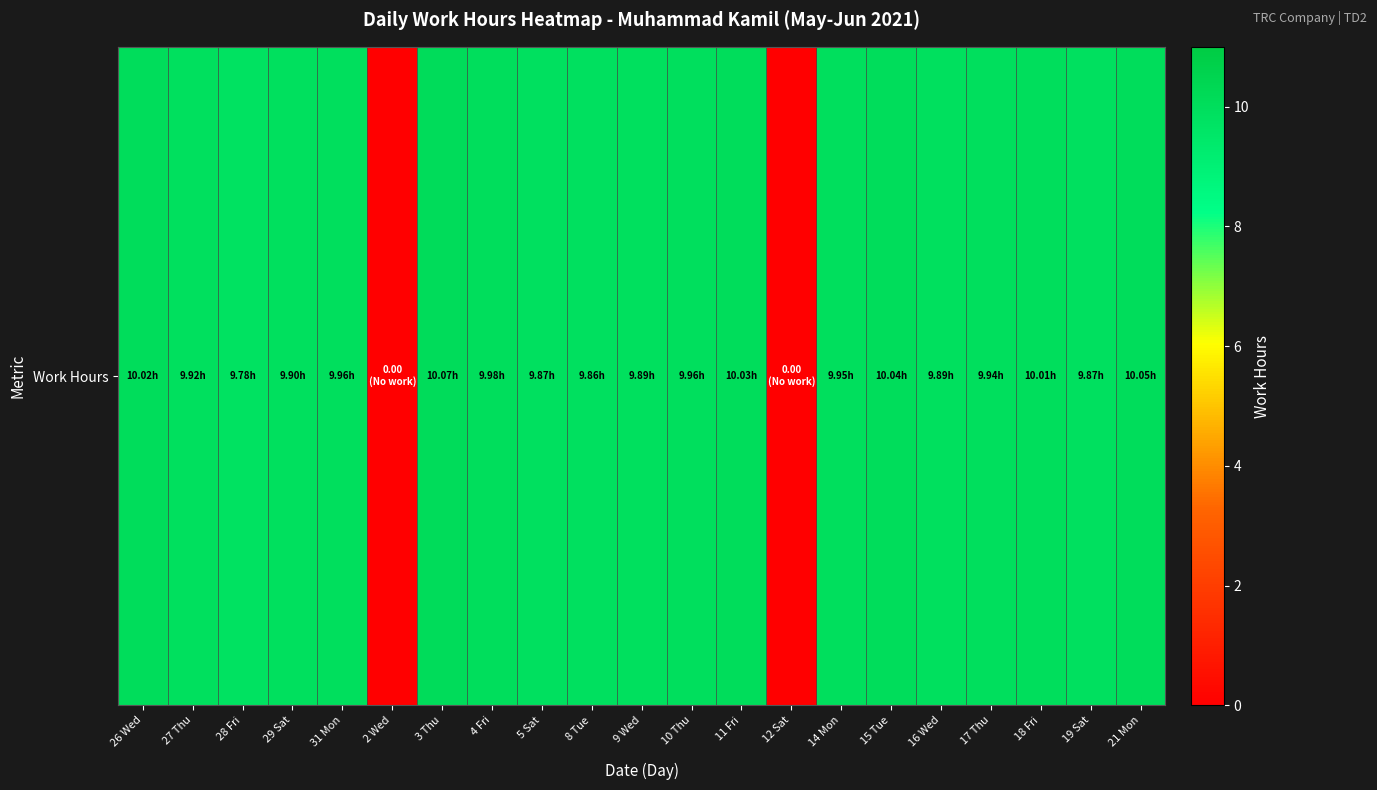

List the labels in order of value, largest first.

3 Thu, 21 Mon, 15 Tue, 11 Fri, 26 Wed, 18 Fri, 4 Fri, 31 Mon, 10 Thu, 14 Mon, 17 Thu, 27 Thu, 29 Sat, 9 Wed, 16 Wed, 5 Sat, 19 Sat, 8 Tue, 28 Fri, 2 Wed, 12 Sat